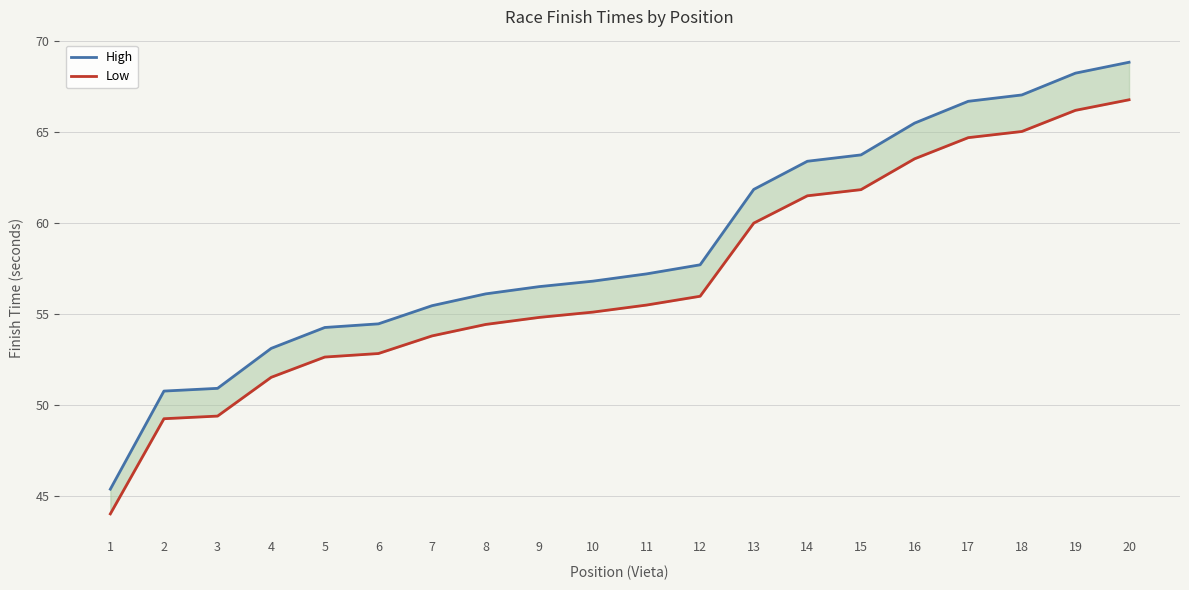

True or false: High has more than 2 points higher than both neighbors.

False